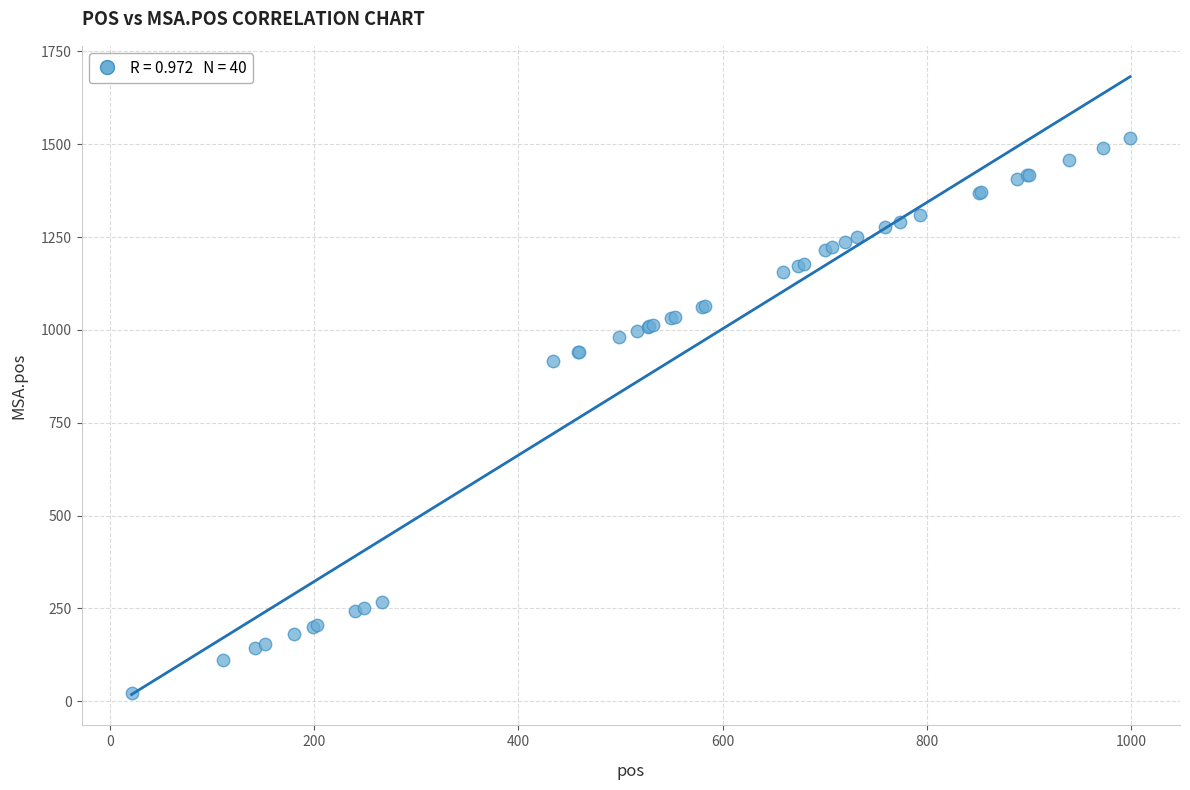

What Y value in the scatter plot is closest to 769?

916